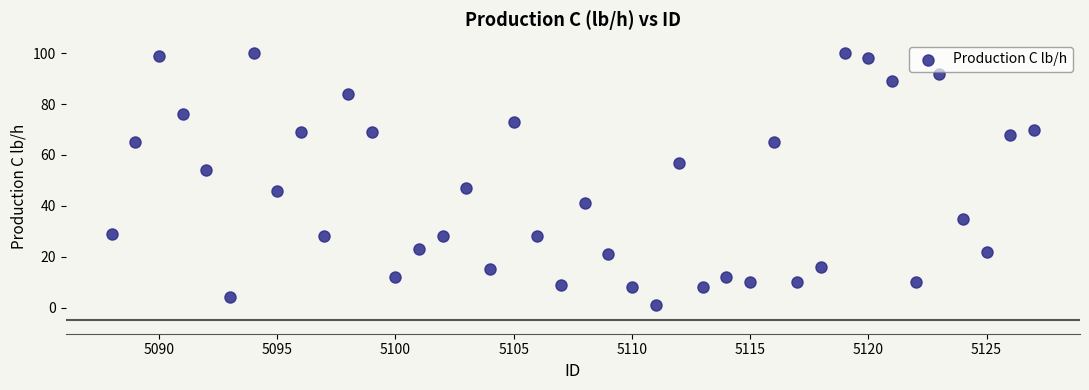

What is the range of Y values (max minus min)?

99